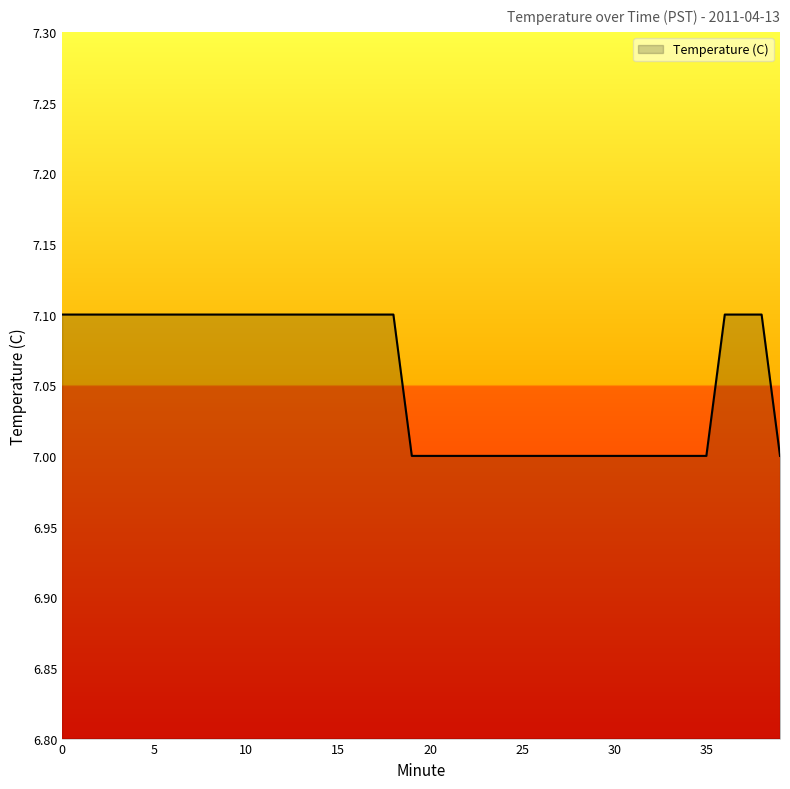

What is the greatest value displayed?

7.1